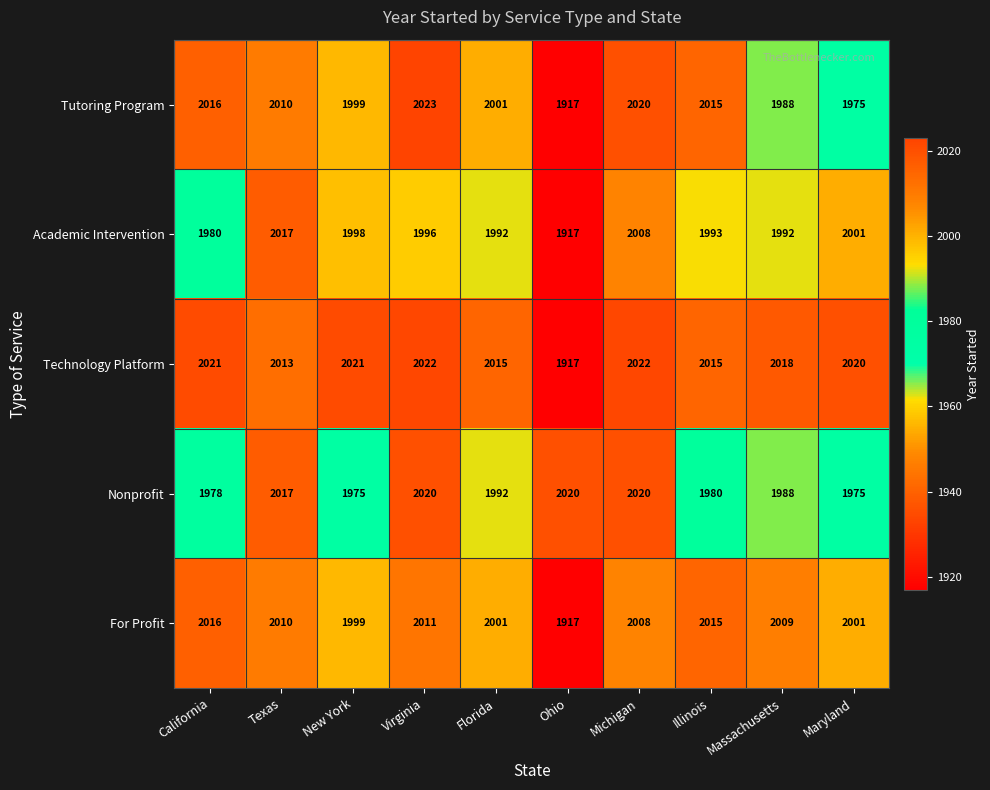

At Virginia, list the series in order from largest to smallest.

Tutoring Program, Technology Platform, Nonprofit, For Profit, Academic Intervention